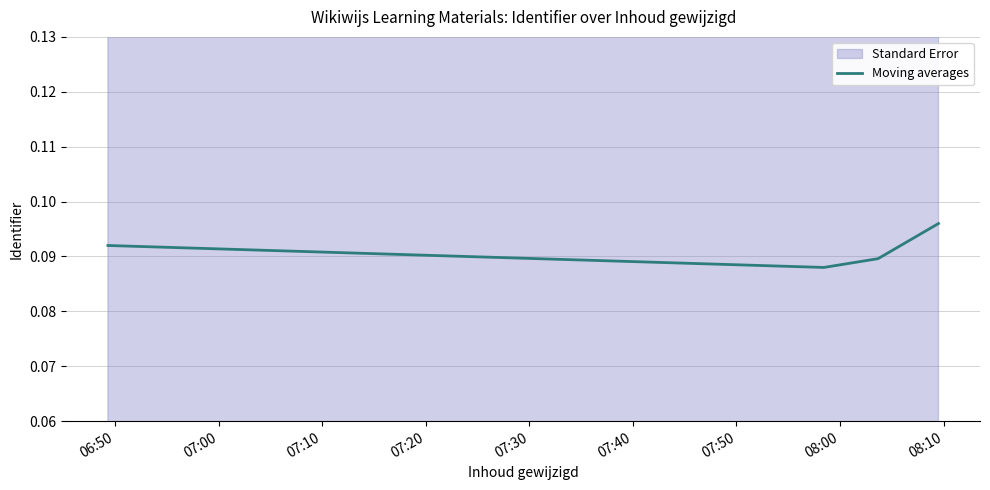

How many values are between 0 and 1?

4